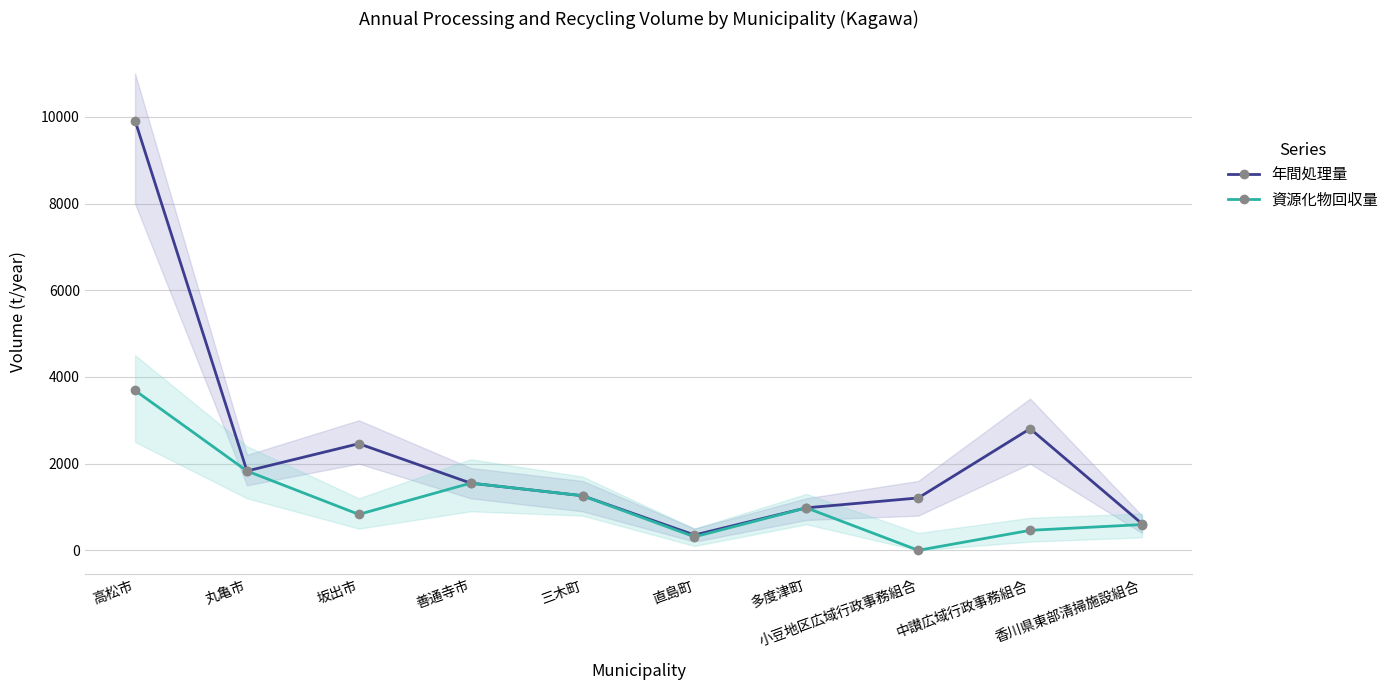

Between 中讃広域行政事務組合 and 多度津町, which is larger?

中讃広域行政事務組合